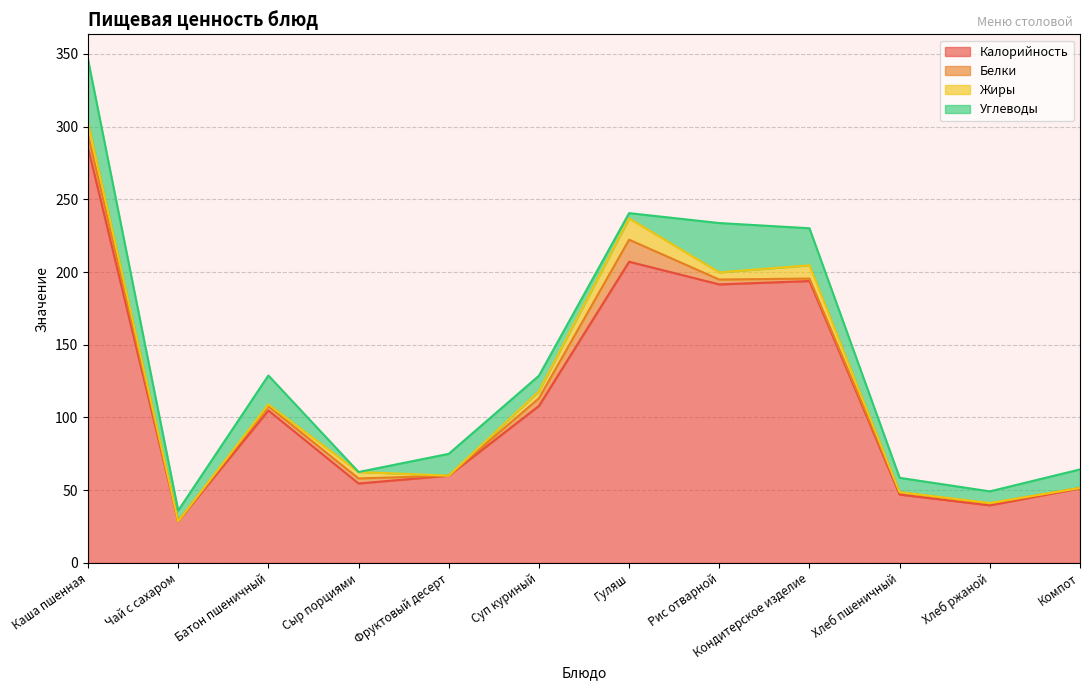

What is the greatest value displayed?

285.5